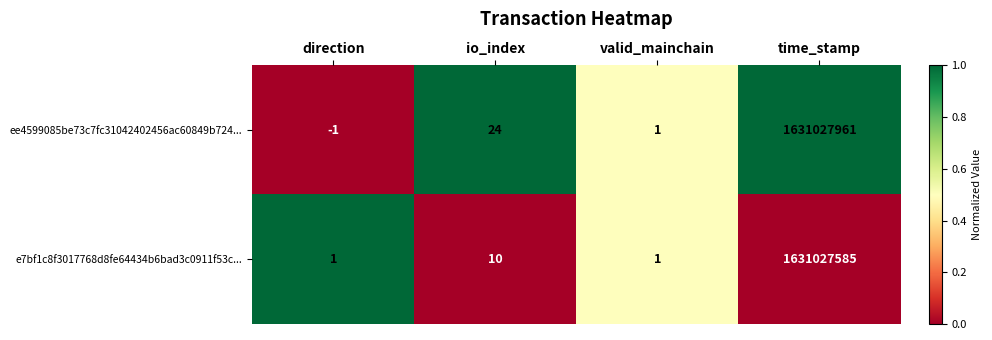

Rank the series by their maximum value, from lowest to highest.

e7bf1c8f3017768d8fe64434b6bad3c0911f53c..., ee4599085be73c7fc31042402456ac60849b724...